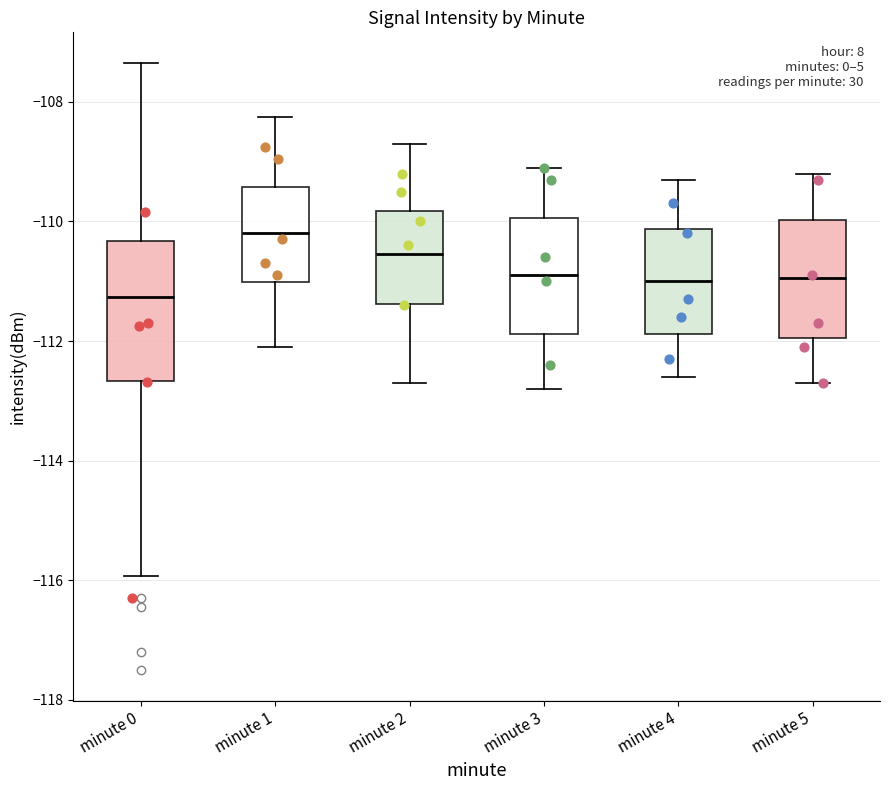

Reading left to right, read every box against the y-axis: the position of its median line, the range the box covers, and the ends of its whiskers. The values are not printed on the chart, so give them approximately, as read against the axis.

minute 0: median -111.2, box -112.6 to -110.4, whiskers -116.0 to -107.4
minute 1: median -110.2, box -111.0 to -109.4, whiskers -112.0 to -108.2
minute 2: median -110.6, box -111.4 to -109.8, whiskers -112.6 to -108.6
minute 3: median -110.8, box -111.8 to -110.0, whiskers -112.8 to -109.0
minute 4: median -111.0, box -111.8 to -110.2, whiskers -112.6 to -109.2
minute 5: median -111.0, box -112.0 to -110.0, whiskers -112.6 to -109.2